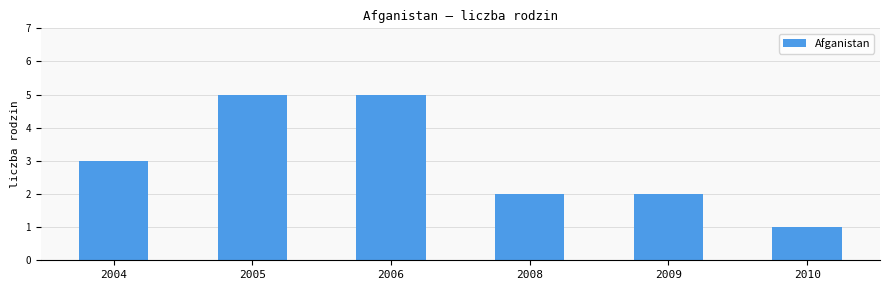

What is the value of the 5th bar from the left?

2